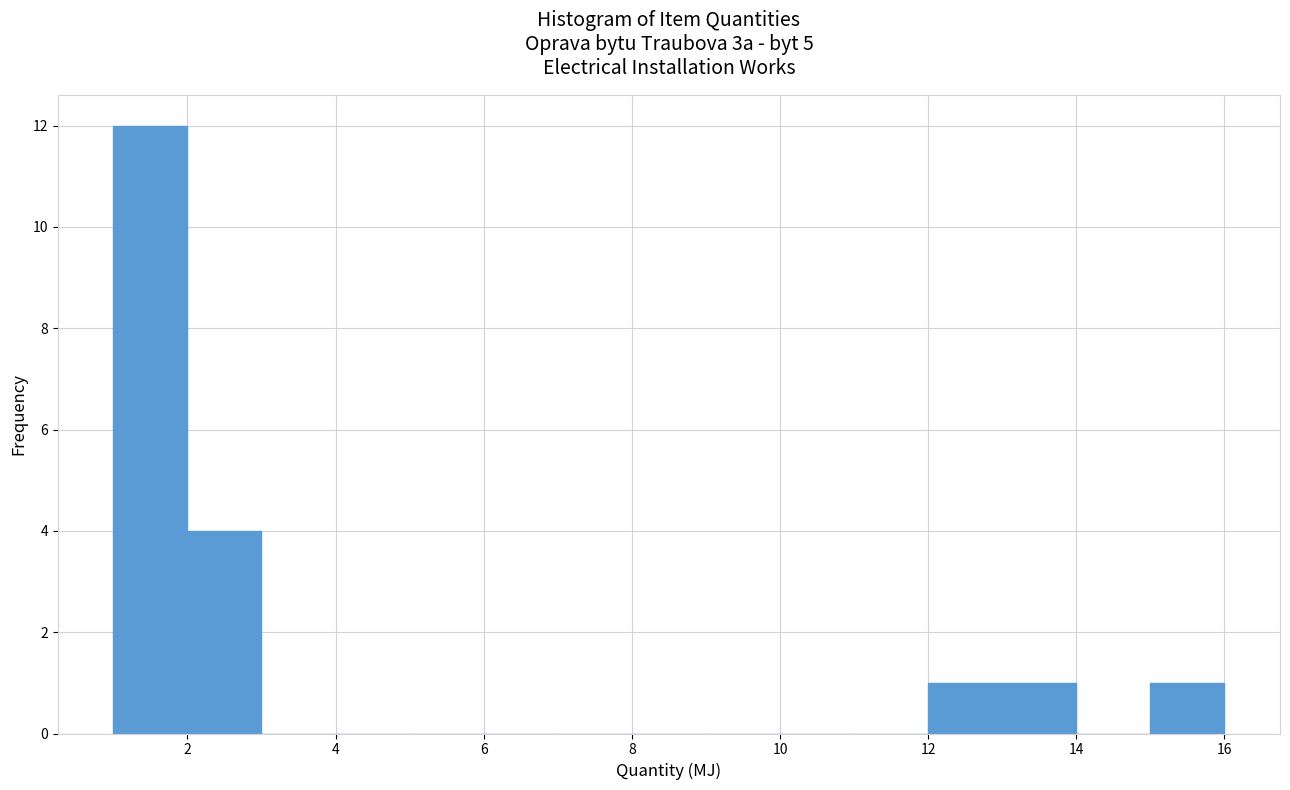

What is the height of the bar covering 15 to 16 on the x-axis? The values are not printed on the chart, so give them approximately, as read against the axis.

1